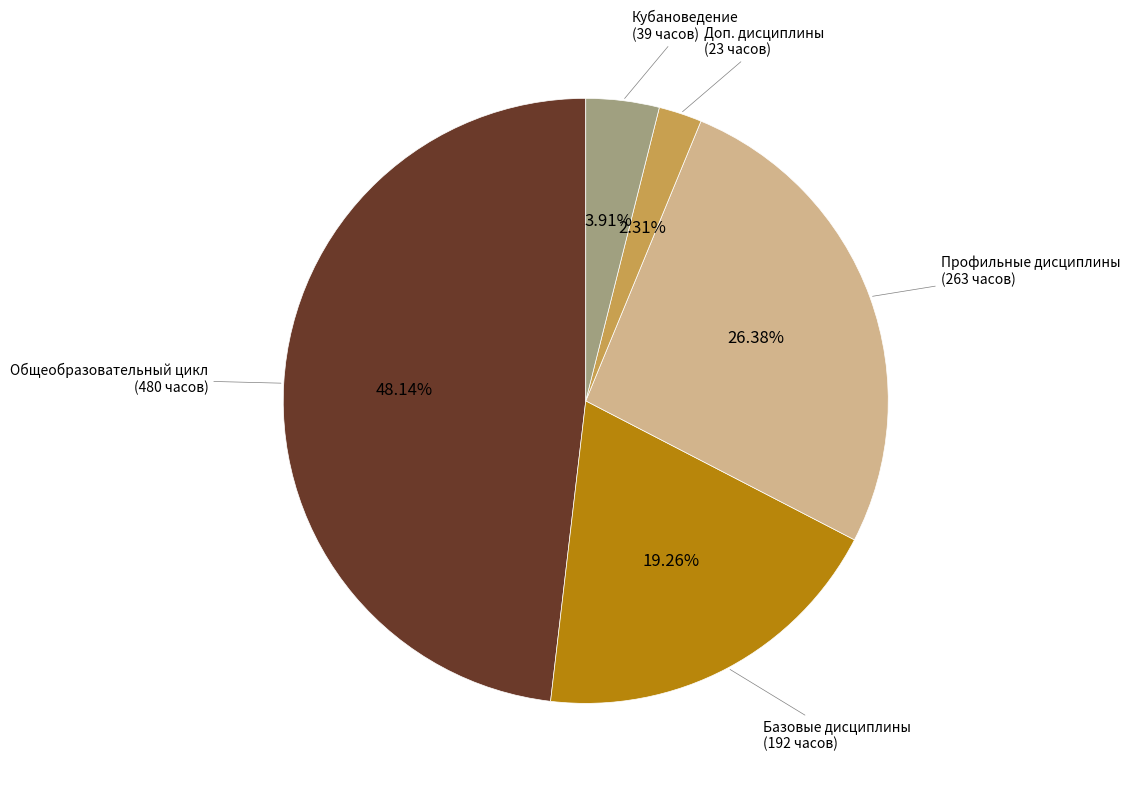

Which category has the biggest portion of the pie?

Общеобразовательный цикл